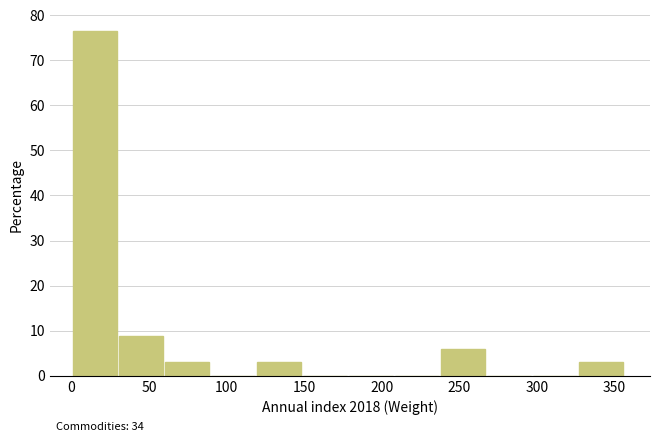

Over which range of the x-axis is the bar tallest?

0 to 30